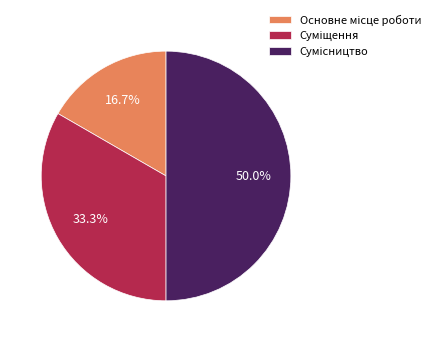

Combined, do Сумісництво and Основне місце роботи account for over 50%?

Yes